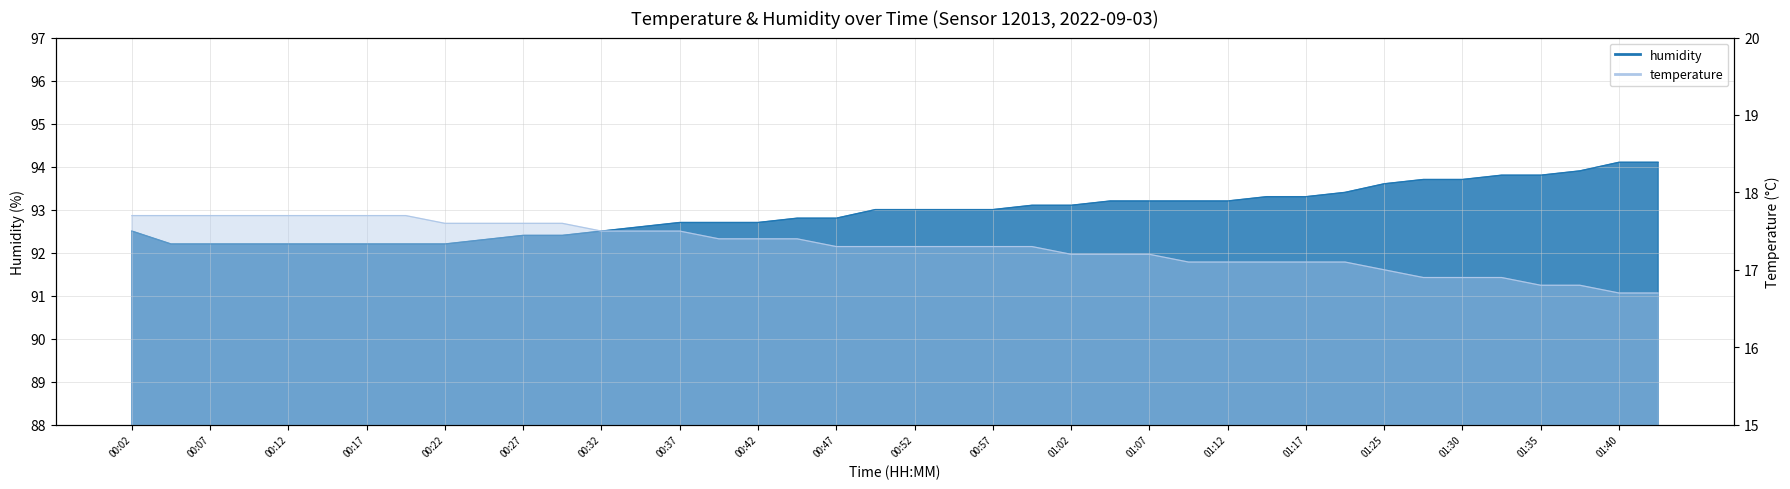

What is the minimum value shown in the chart?

16.7